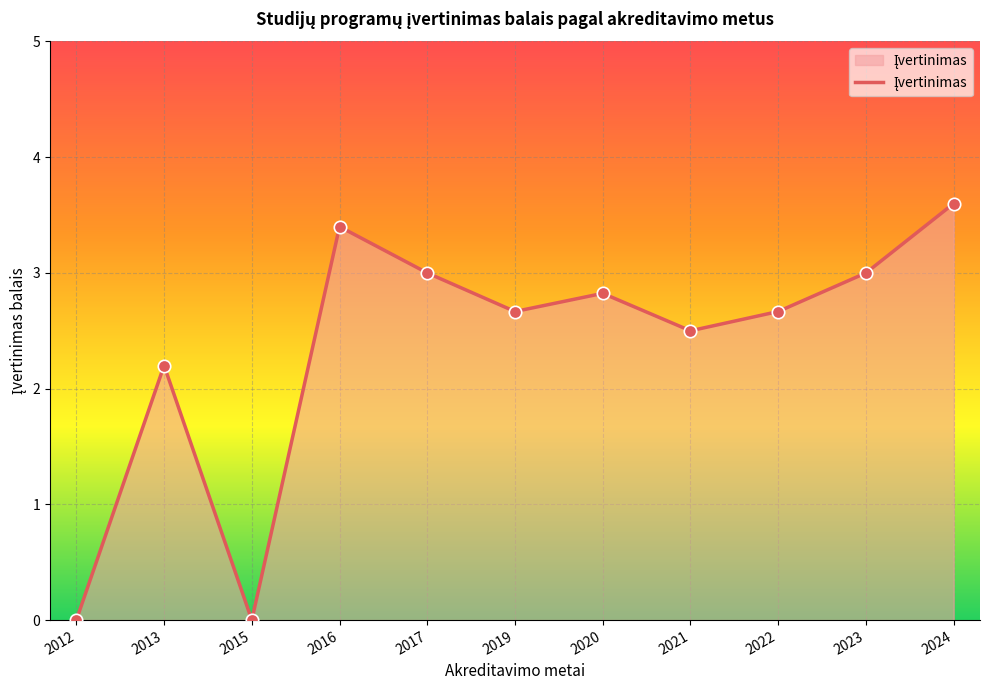

Between 2023 and 2020, which is larger?

2023